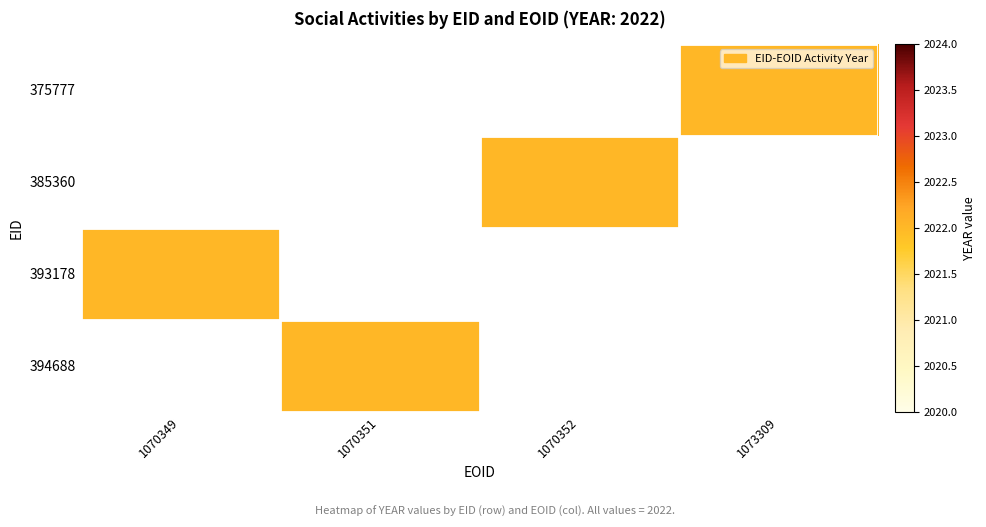

List the series in order of their peak value, lowest first.

375777, 385360, 393178, 394688